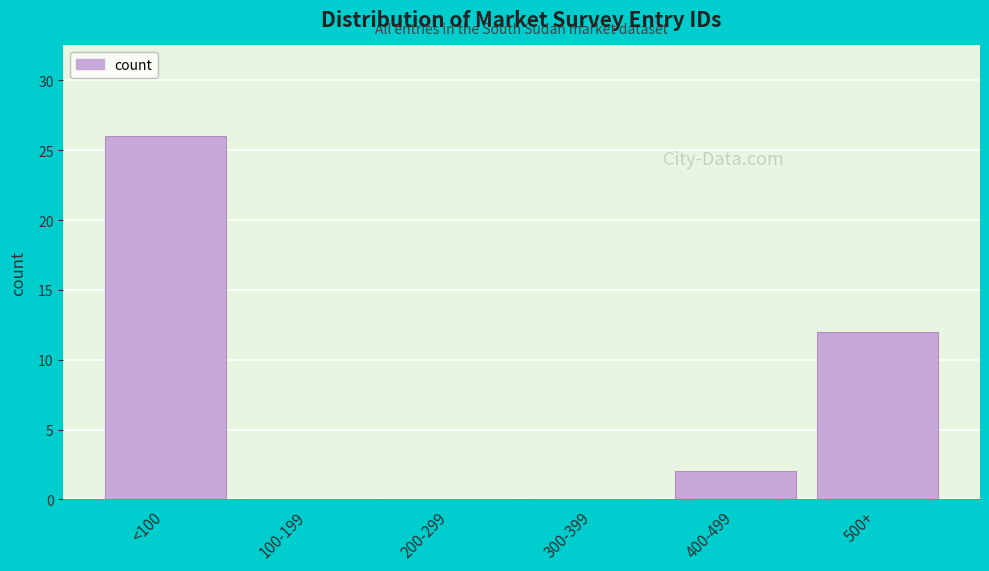

Reading right to left, extract all data points from this chart.

500+=12	400-499=2	300-399=0	200-299=0	100-199=0	<100=26